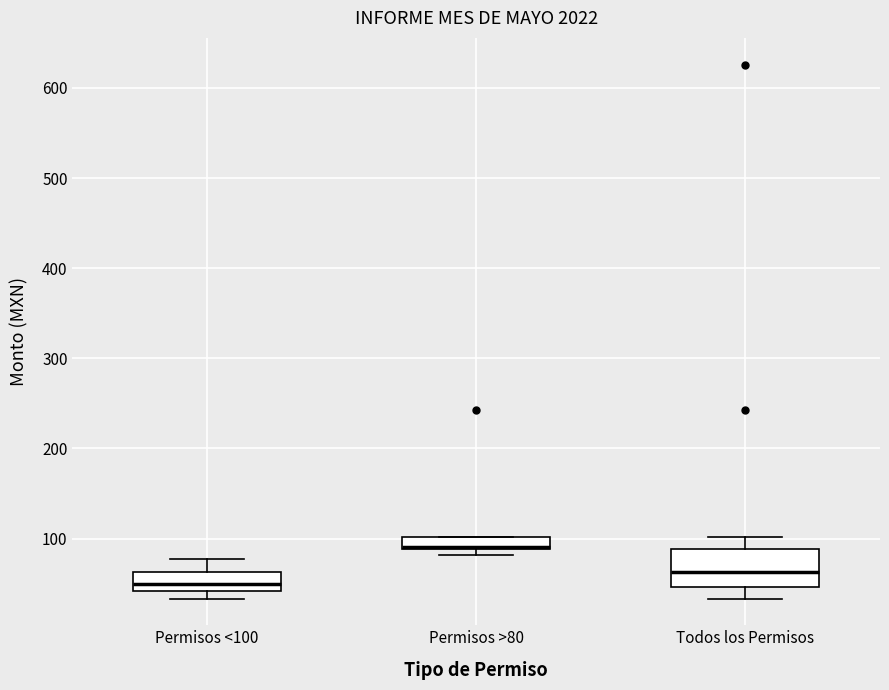

Where does the upper whisker of the box for Todos los Permisos end on the y-axis? The values are not printed on the chart, so give them approximately, as read against the axis.

100